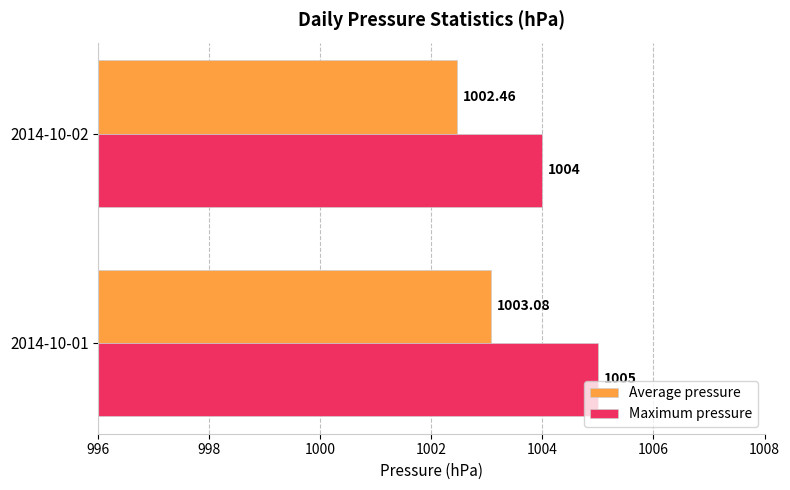

Which series has the largest total across all categories?

Maximum pressure